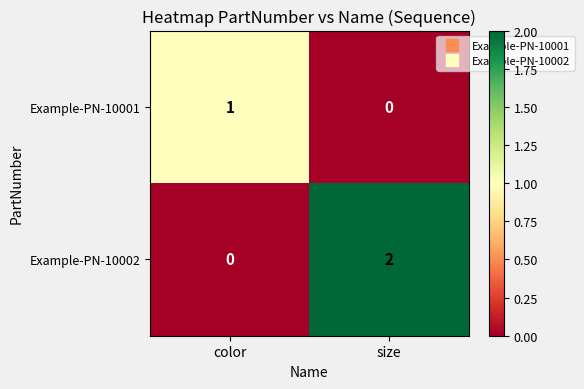

Which series has the largest total across all categories?

Example-PN-10002